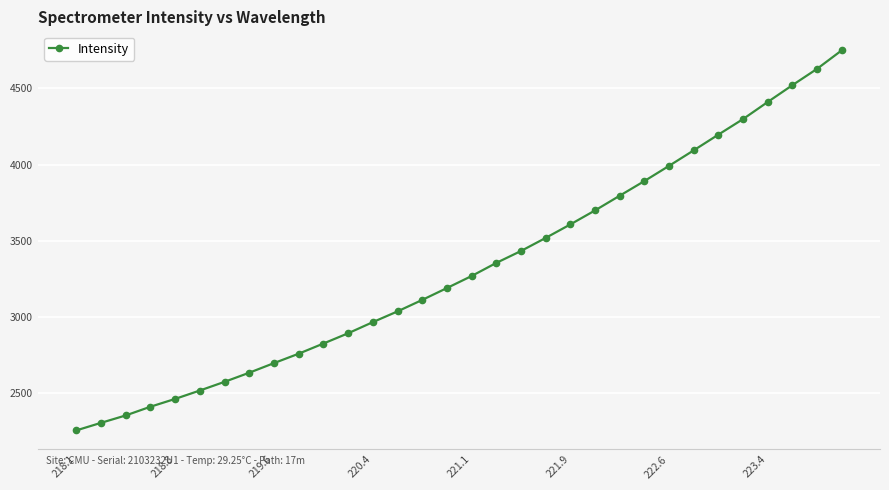

What is the smallest value displayed?

2256.7